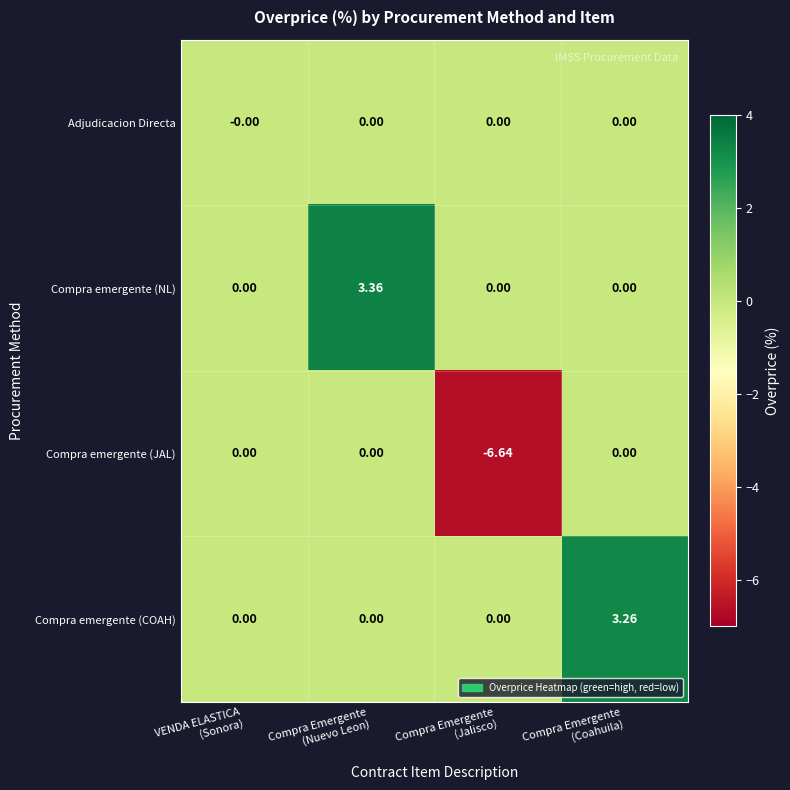

Which series has the largest range (max minus min)?

Compra emergente (JAL)